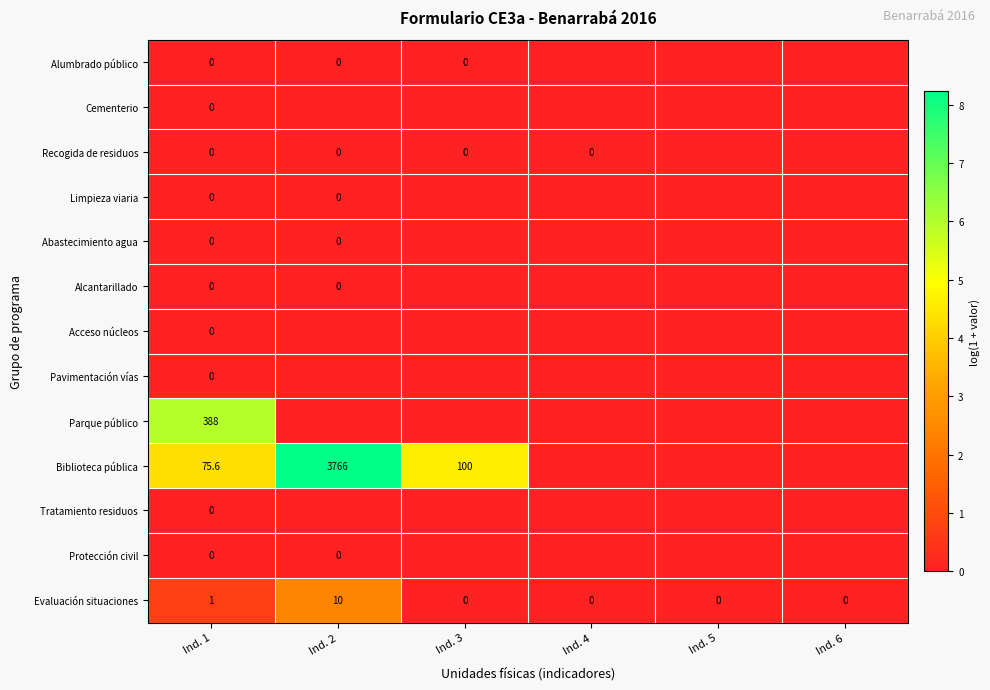

Is it true that Evaluación situaciones equals 0.0 at Ind. 5?

True